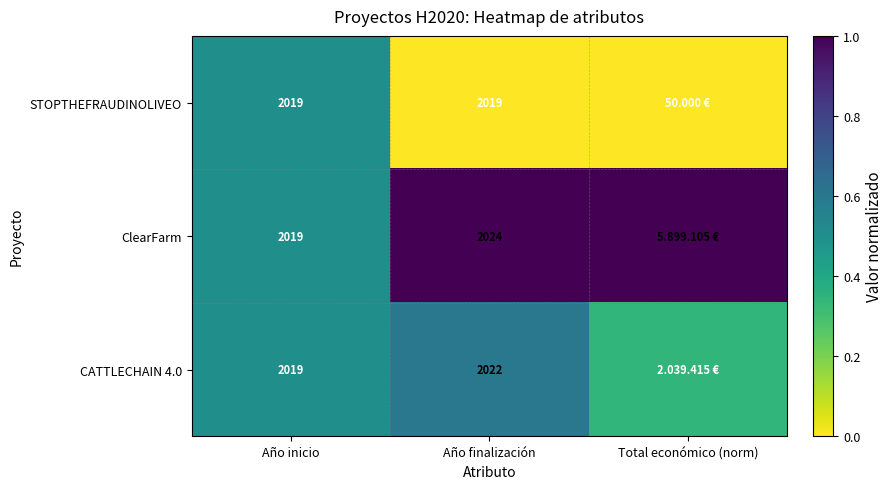

Is the value of CATTLECHAIN 4.0 at Año finalización greater than the value of STOPTHEFRAUDINOLIVEO at Año inicio?

Yes